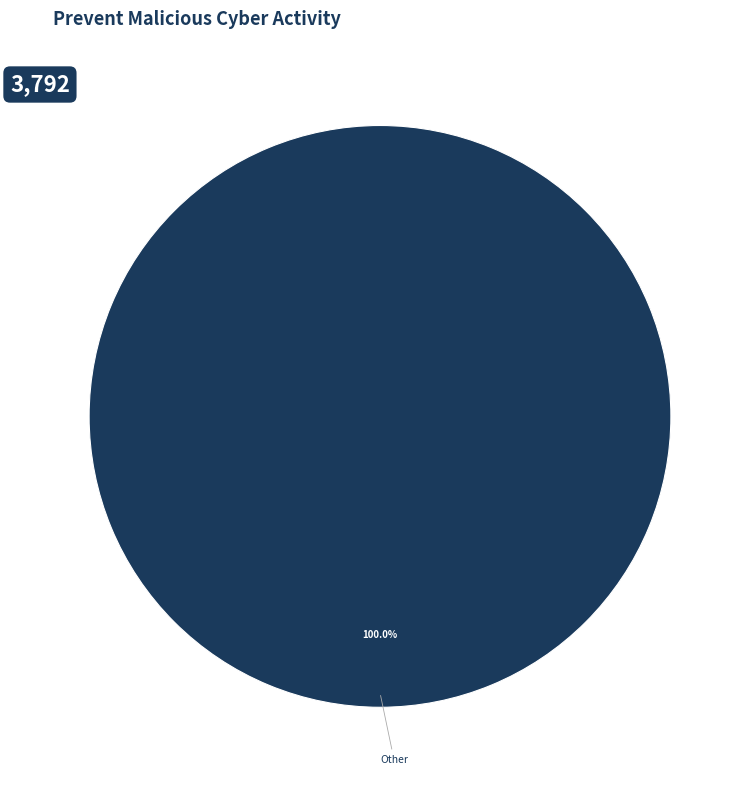

Is there a majority slice in this chart?

Yes